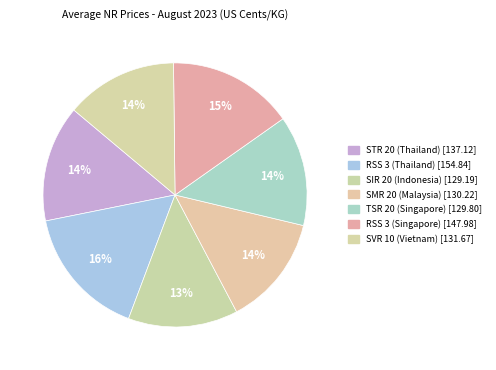

Is there a majority slice in this chart?

No